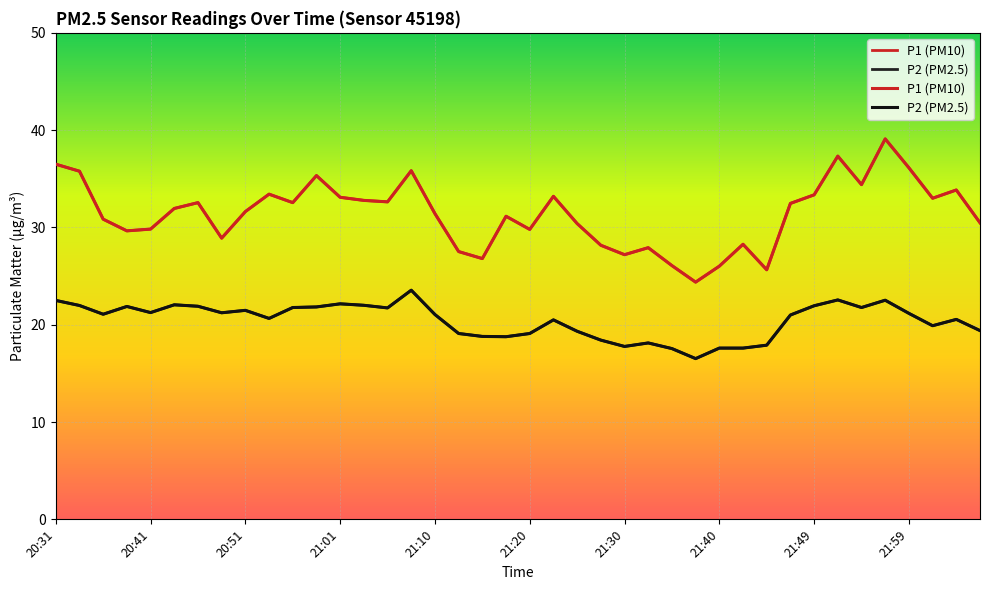

Reading right to left, list all the values displayed in this chart.

P1 (PM10): 30.5	33.9	33.0	36.1	39.1	34.4	37.3	33.4	32.5	25.6	28.3	26.0	24.4	26.1	27.9	27.2	28.2	30.4	33.2	29.8	31.1	26.8	27.5	31.4	35.8	32.6	32.8	33.1	35.3	32.5	33.4	31.6	28.9	32.5	31.9	29.8	29.6	30.9	35.8	36.5
P2 (PM2.5): 19.4	20.6	19.9	21.2	22.5	21.8	22.6	21.9	21.0	17.9	17.6	17.6	16.5	17.6	18.1	17.8	18.4	19.3	20.5	19.1	18.8	18.8	19.1	21.1	23.6	21.7	22.0	22.1	21.8	21.8	20.6	21.5	21.2	21.9	22.1	21.2	21.9	21.1	22.0	22.5